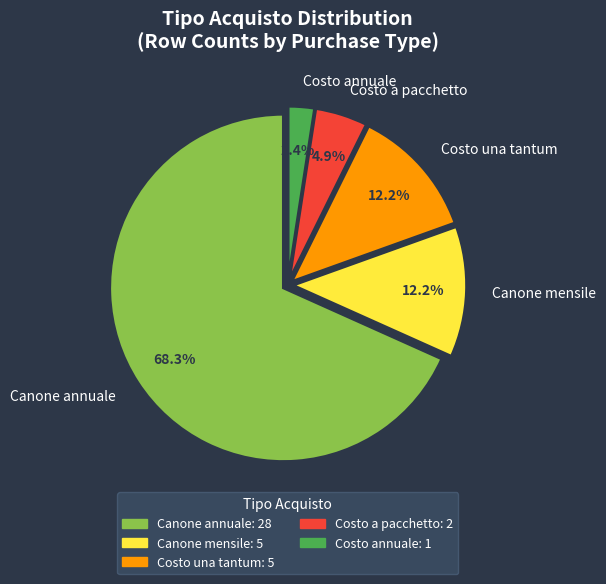

To the nearest percent, what is the difference between the largest and smallest slice percentages?

66%